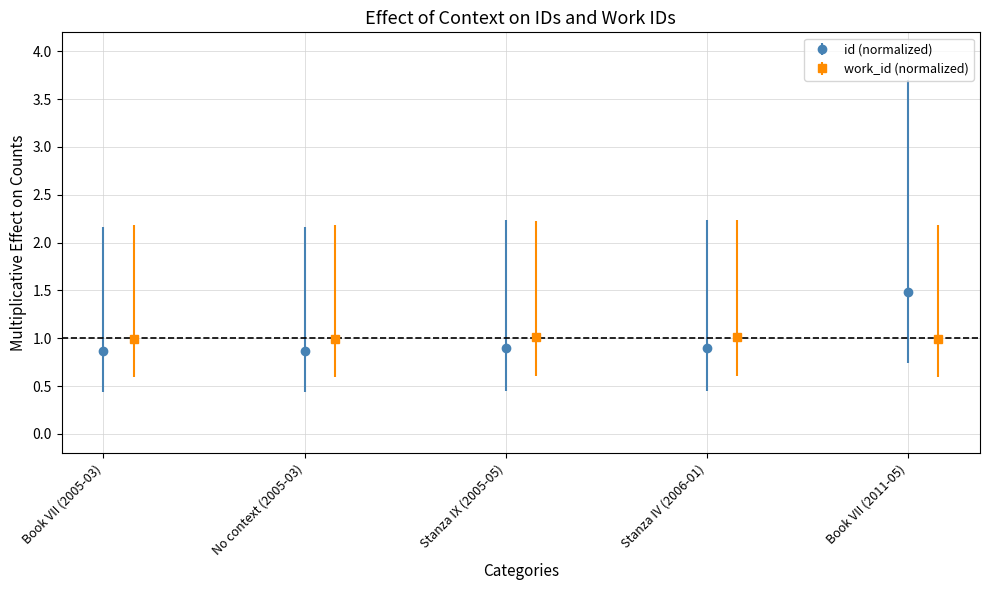

What is the value of the id (normalized) point at the 3rd from the left?

0.9